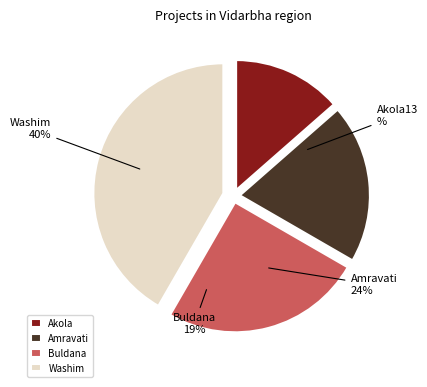

Between 10 and 80.7, which is larger?

80.7